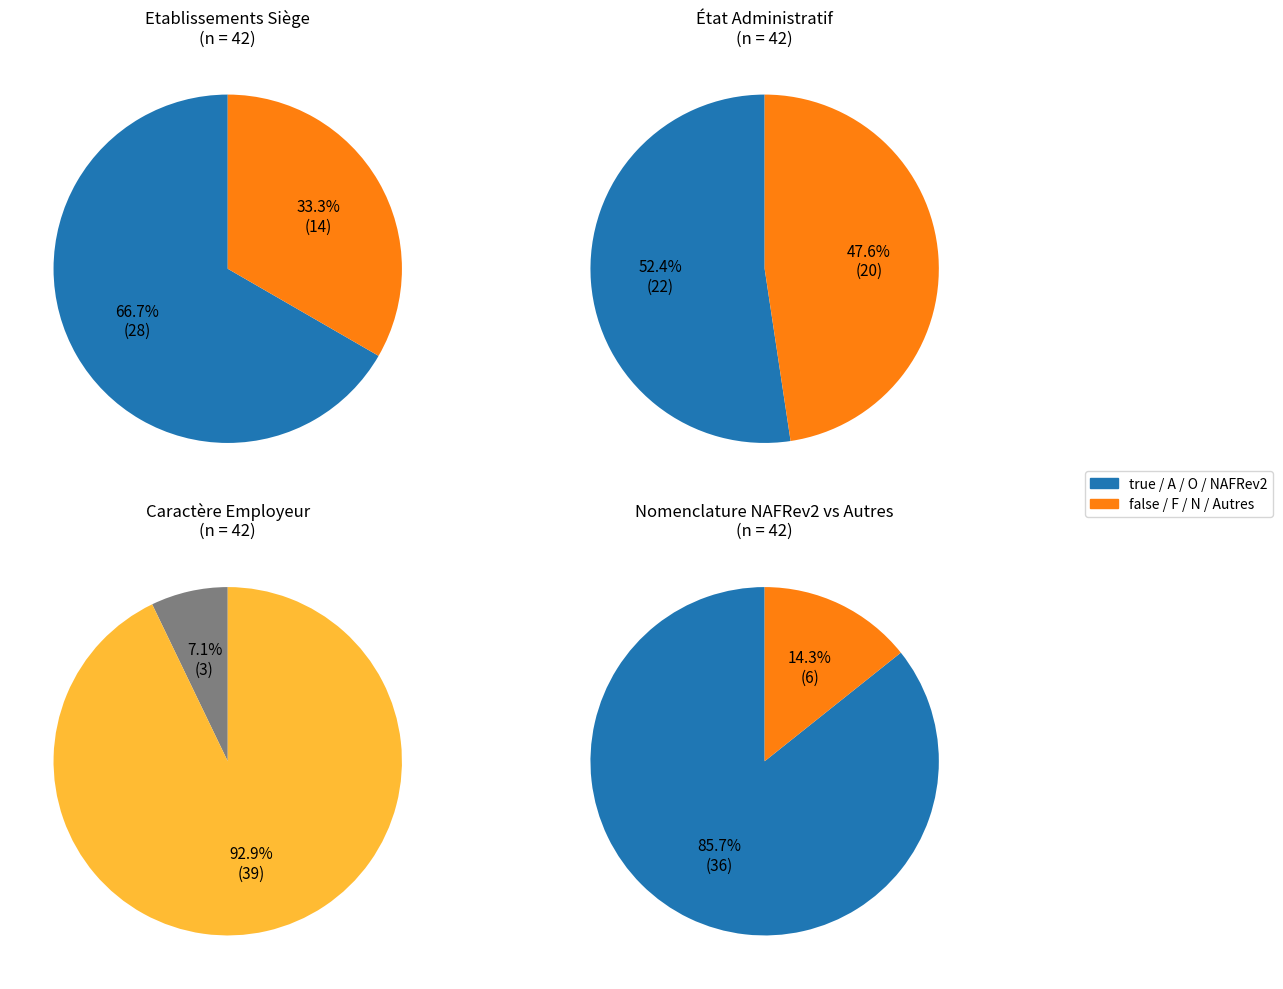

What is the total percentage of true and false?

100.0%